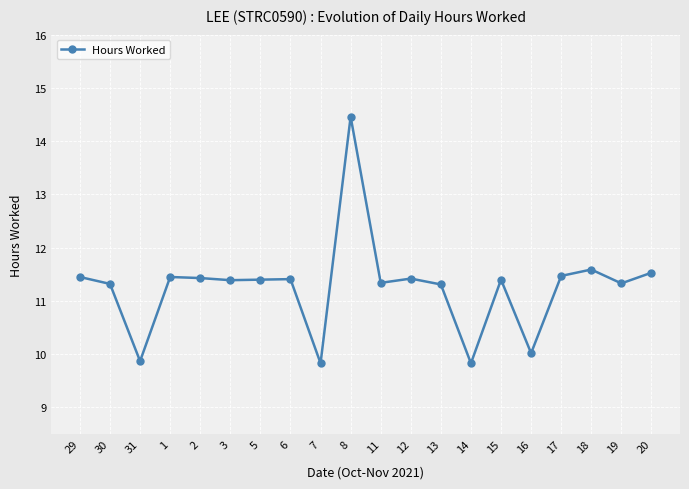

True or false: the data has more than 2 interior local peaks.

True